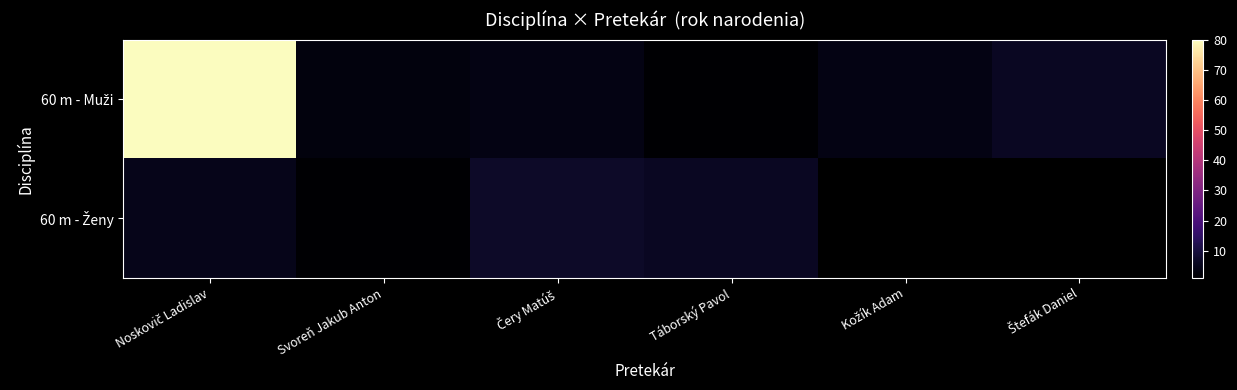

What is the difference between the second highest and minimum values in the 60 m - Muži series?

5.0